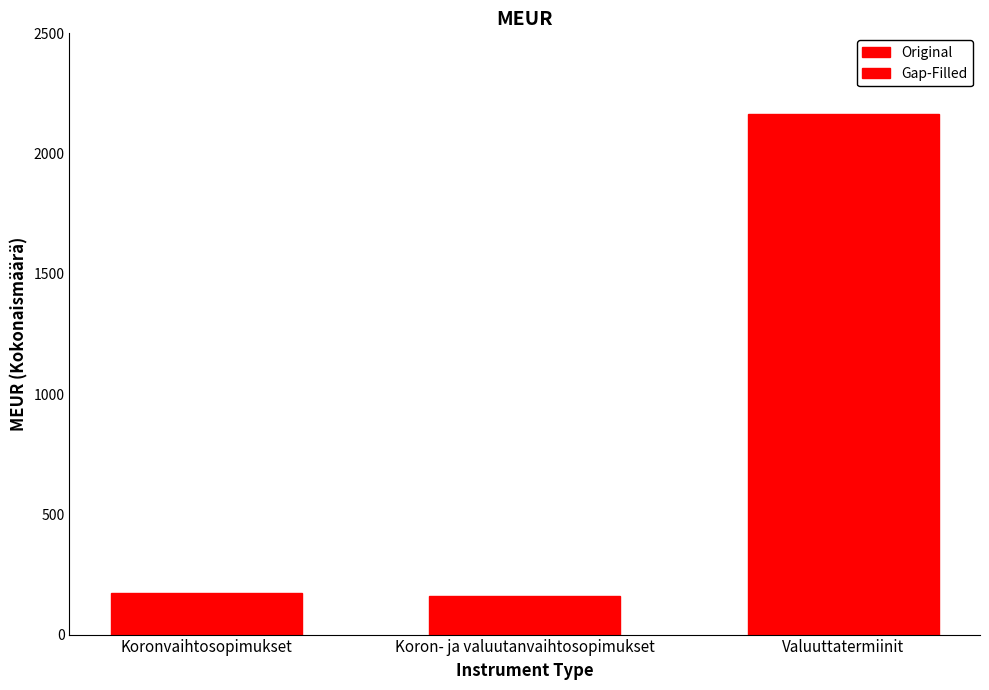

Between Valuuttatermiinit and Koron- ja valuutanvaihtosopimukset, which is larger?

Valuuttatermiinit